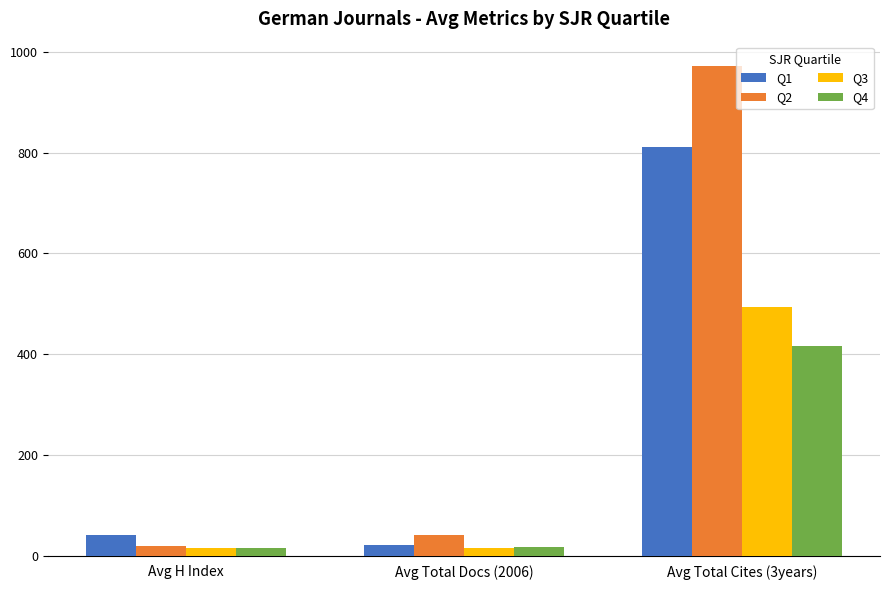

How many bars are there in total?

12